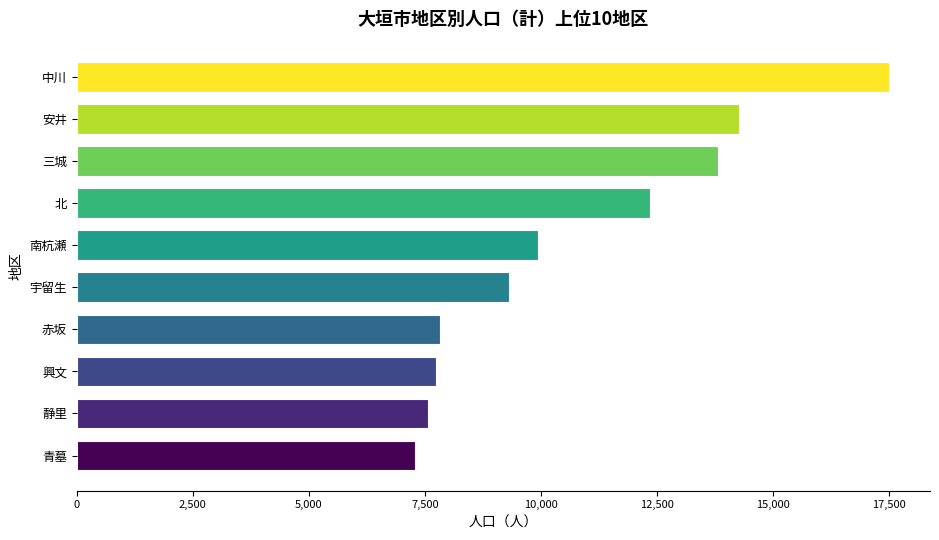

Which has a higher value, 興文 or 三城?

三城